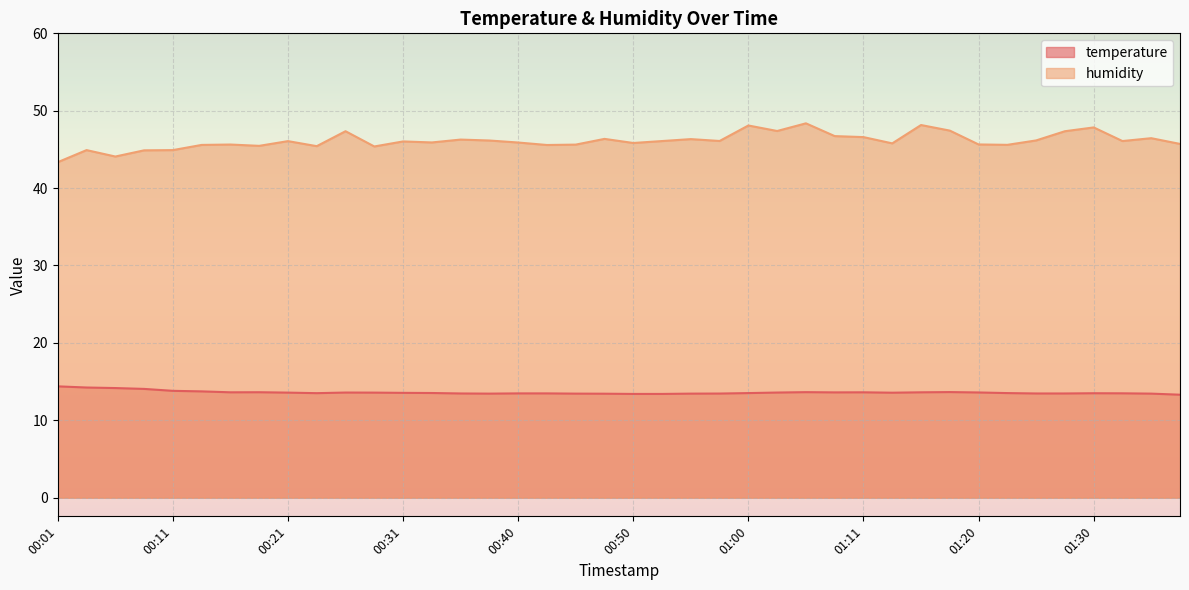

What is the difference between the maximum and minimum values in the humidity series?

5.0